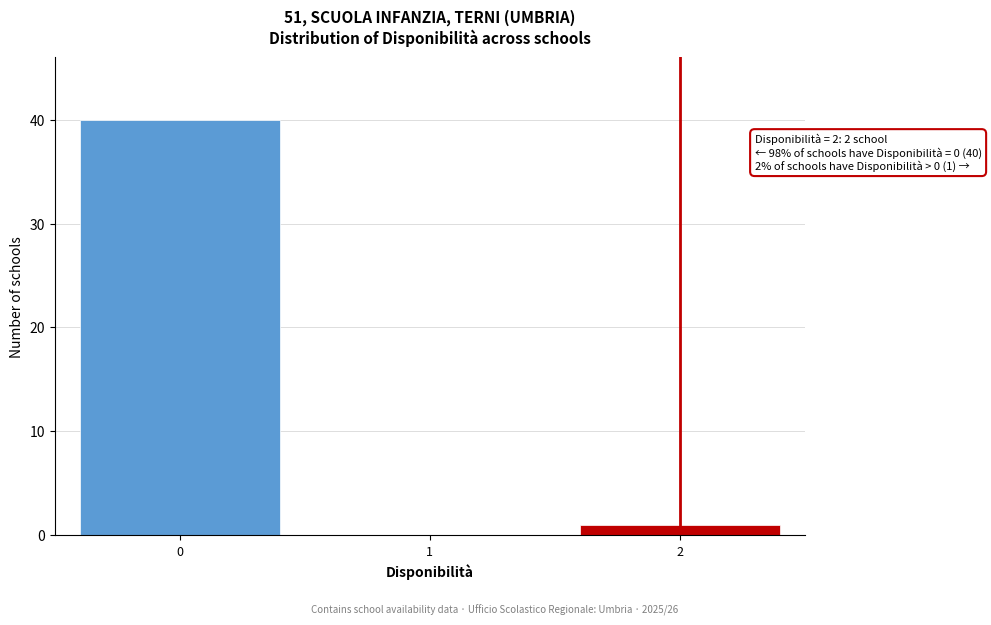

Over which range of the x-axis is the bar tallest?

-0.5 to 0.5